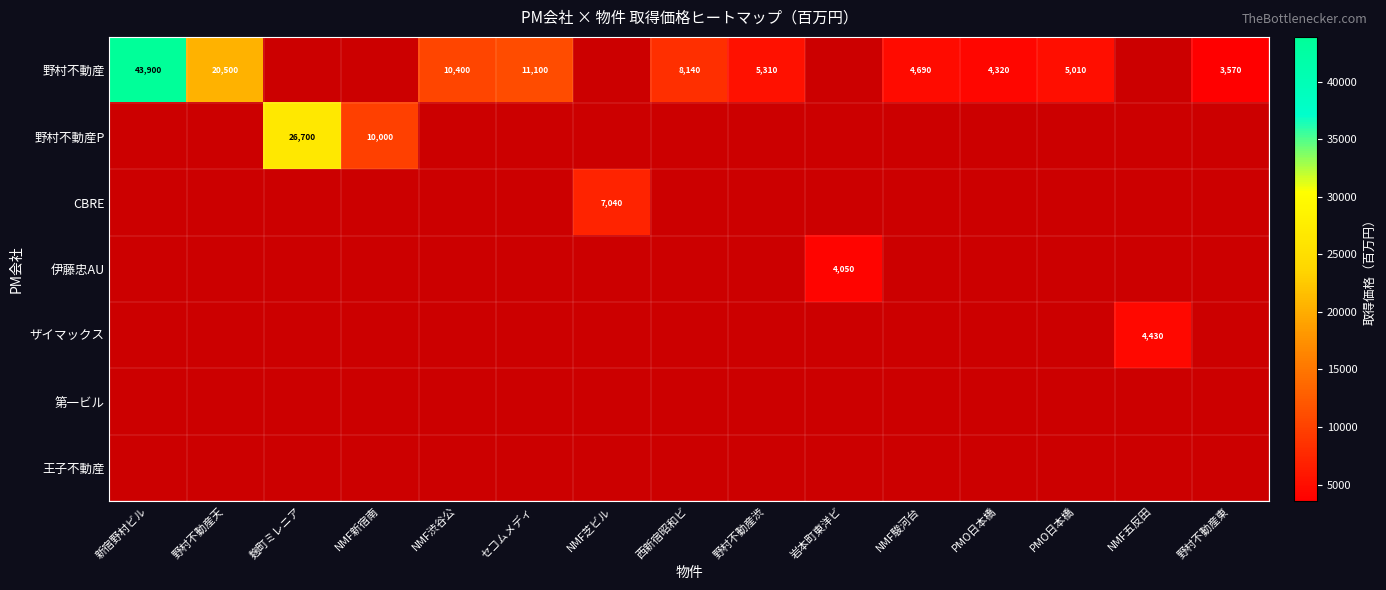

At which label is 野村不動産 closest to 23735?

野村不動産天